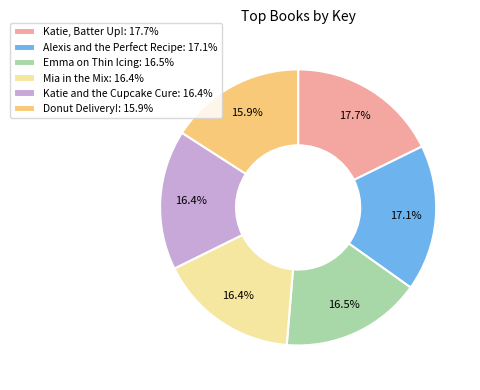

Does any single category account for the majority?

No